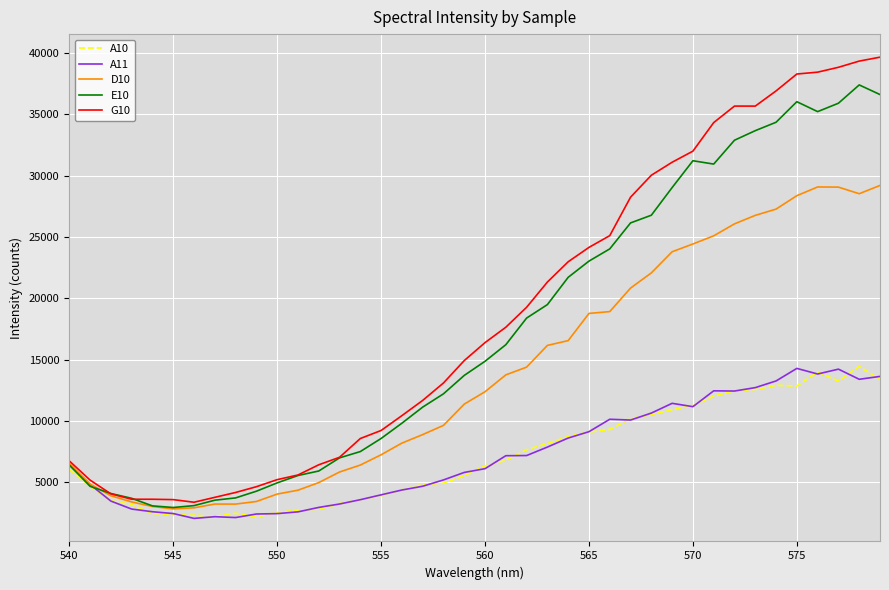

Is this an area chart (filled region under the line)?

No